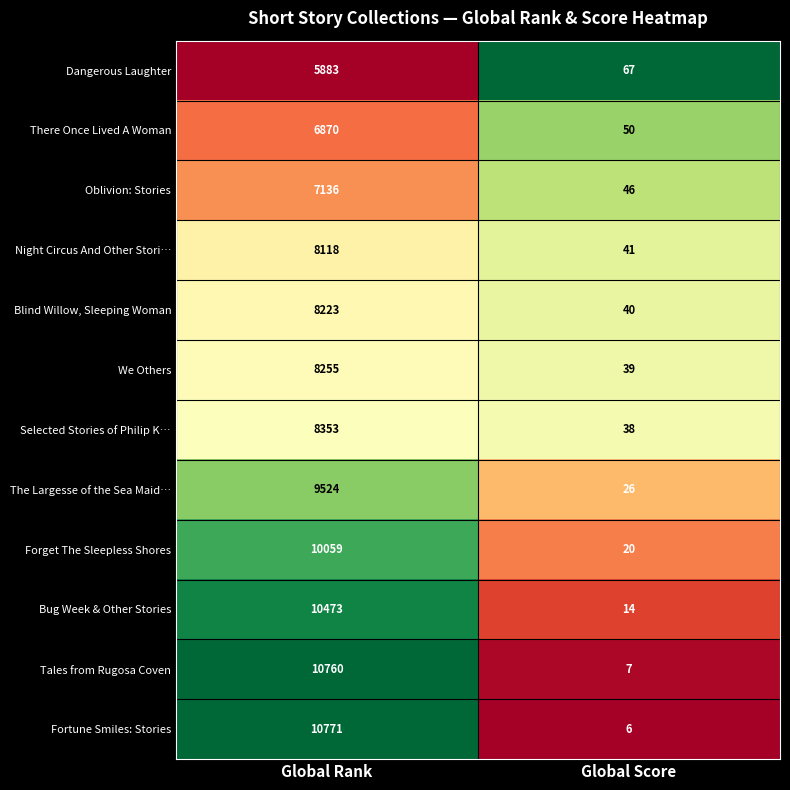

Which category has the highest value across all series?

Global Rank